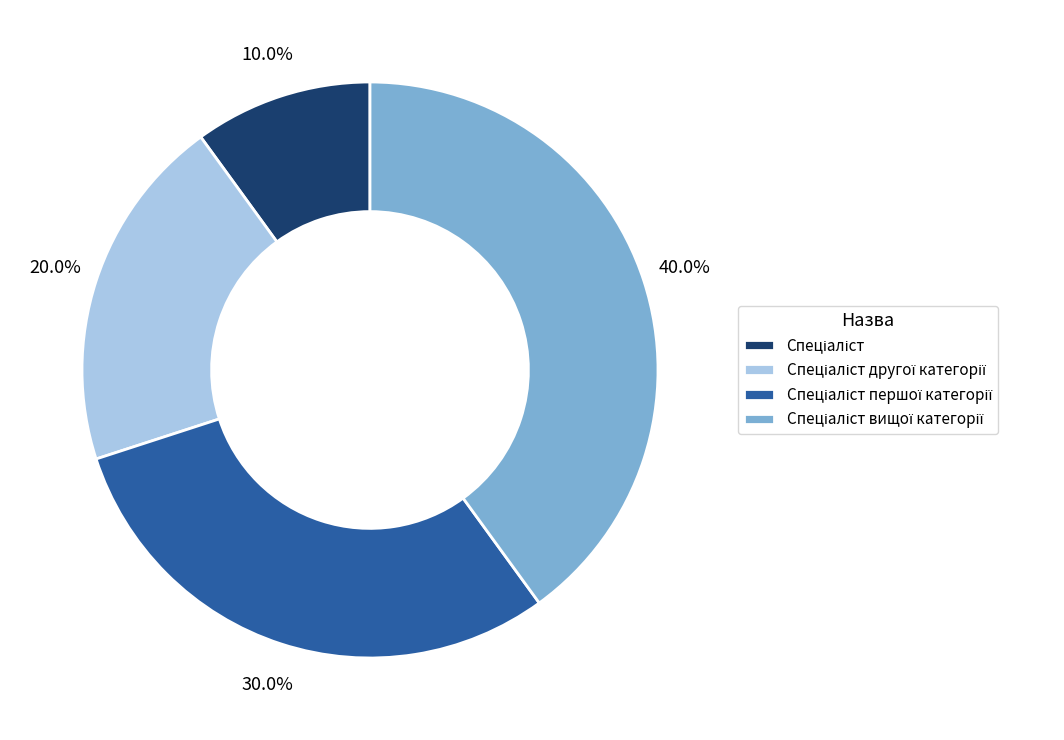

Does any single category account for the majority?

No